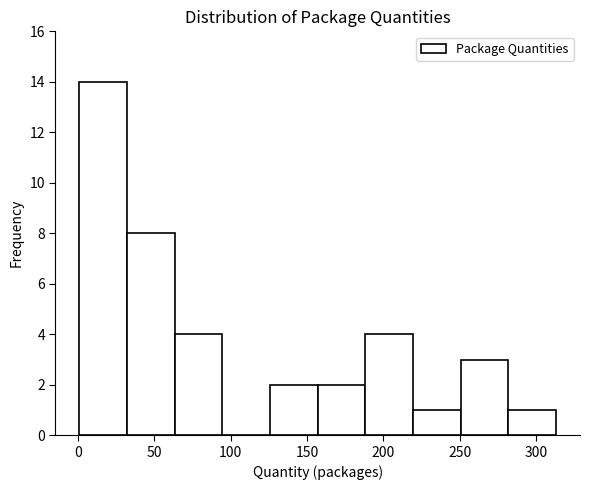

Which range on the x-axis has the tallest bar?

0 to 30